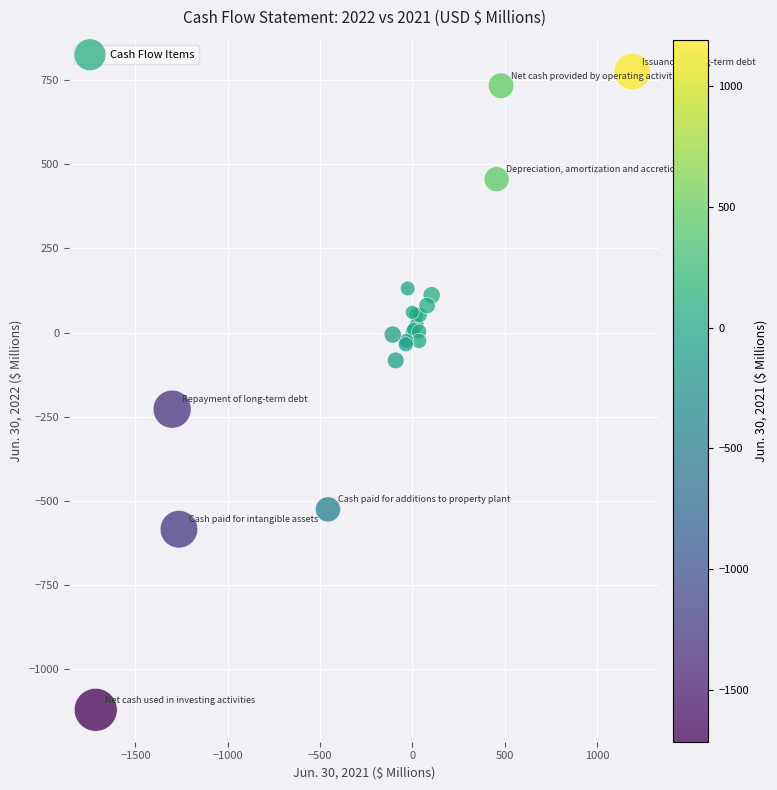

What Y value in the scatter plot is closest to -173?

-228